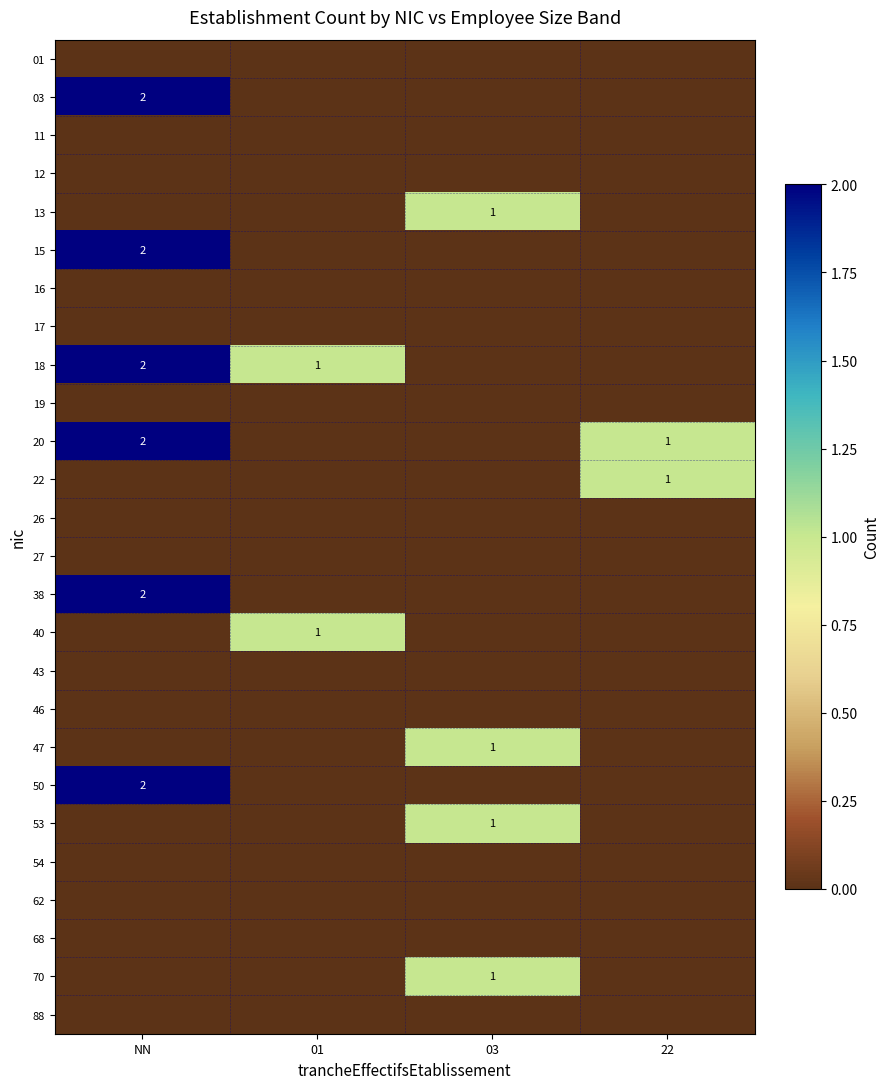

Which category has the lowest value in the 50 series?

01